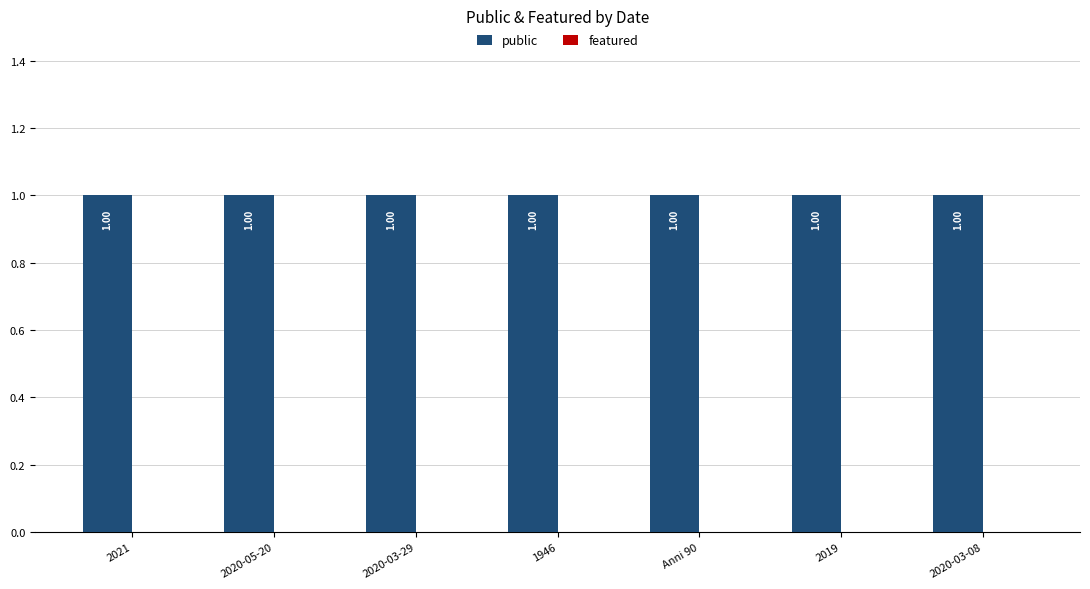

Between Anni 90 and 1946, which is larger?

Anni 90